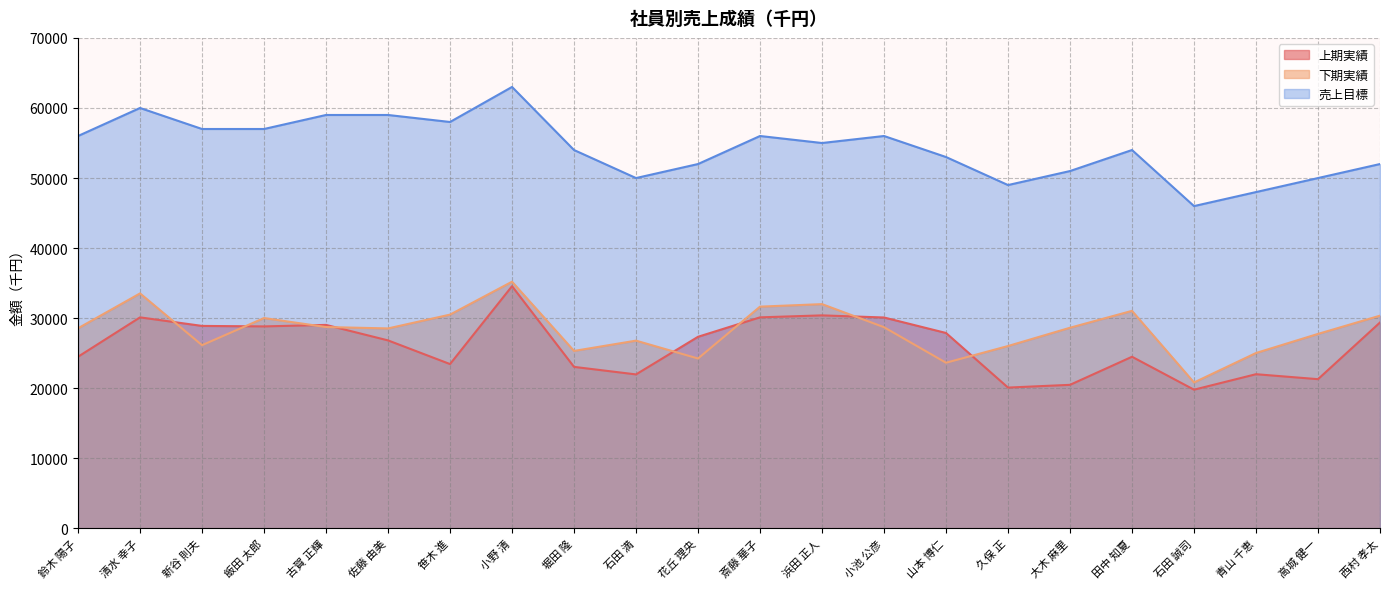

Reading left to right, list all the values displayed in this chart.

上期実績: 鈴木 陽子=24501	清水 幸子=30120	新谷 則夫=28901	飯田 太郎=28830	古賀 正輝=29045	佐藤 由美=26834	笹木 進=23456	小野 清=34569	堀田 隆=23056	石田 満=21980	花丘 理央=27349	斎藤 華子=30123	浜田 正人=30405	小池 公彦=30102	山本 博仁=27893	久保 正=20102	大木 麻里=20493	田中 知夏=24500	石田 誠司=19800	青山 千恵=22010	高城 健一=21301	西村 孝太=29390
下期実績: 鈴木 陽子=28563	清水 幸子=33540	新谷 則夫=26152	飯田 太郎=30021	古賀 正輝=28740	佐藤 由美=28543	笹木 進=30512	小野 清=35210	堀田 隆=25332	石田 満=26800	花丘 理央=24250	斎藤 華子=31650	浜田 正人=32010	小池 公彦=28720	山本 博仁=23647	久保 正=26031	大木 麻里=28640	田中 知夏=31050	石田 誠司=20830	青山 千恵=25035	高城 健一=27760	西村 孝太=30362
売上目標: 鈴木 陽子=56000	清水 幸子=60000	新谷 則夫=57000	飯田 太郎=57000	古賀 正輝=59000	佐藤 由美=59000	笹木 進=58000	小野 清=63000	堀田 隆=54000	石田 満=50000	花丘 理央=52000	斎藤 華子=56000	浜田 正人=55000	小池 公彦=56000	山本 博仁=53000	久保 正=49000	大木 麻里=51000	田中 知夏=54000	石田 誠司=46000	青山 千恵=48000	高城 健一=50000	西村 孝太=52000